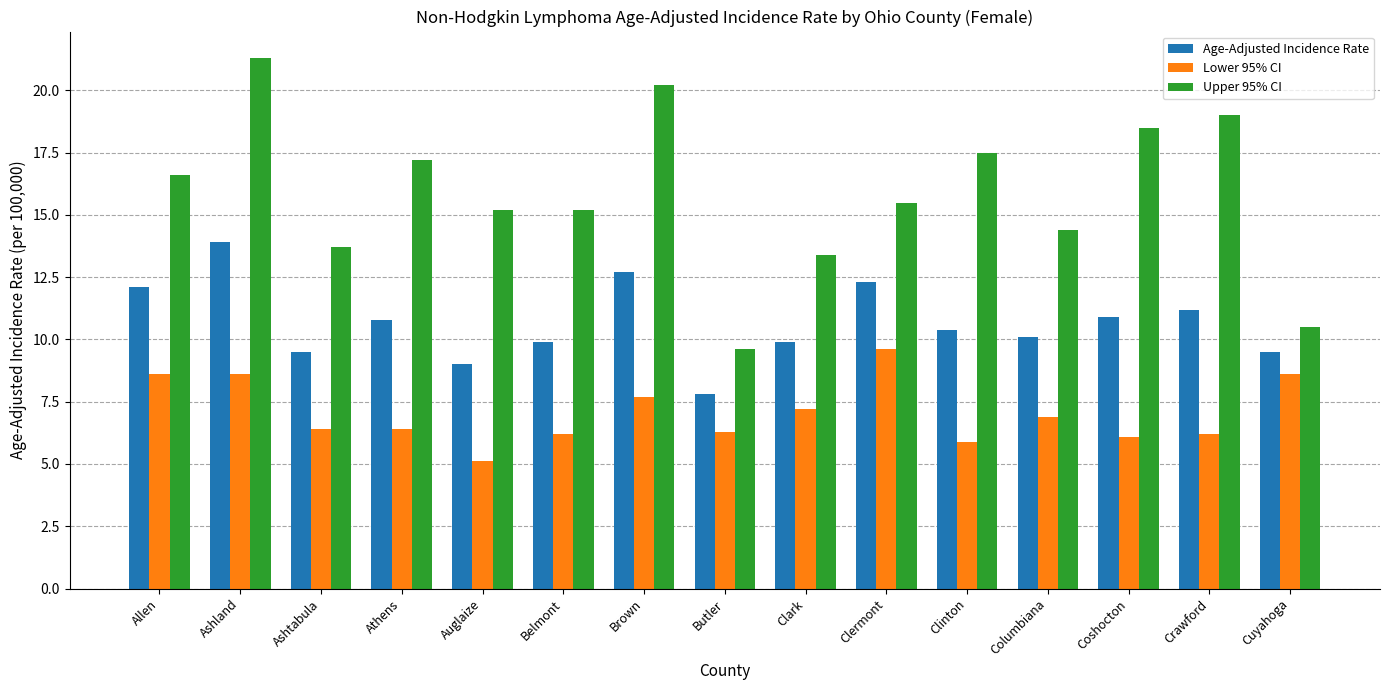

Does the chart contain stacked bars?

No